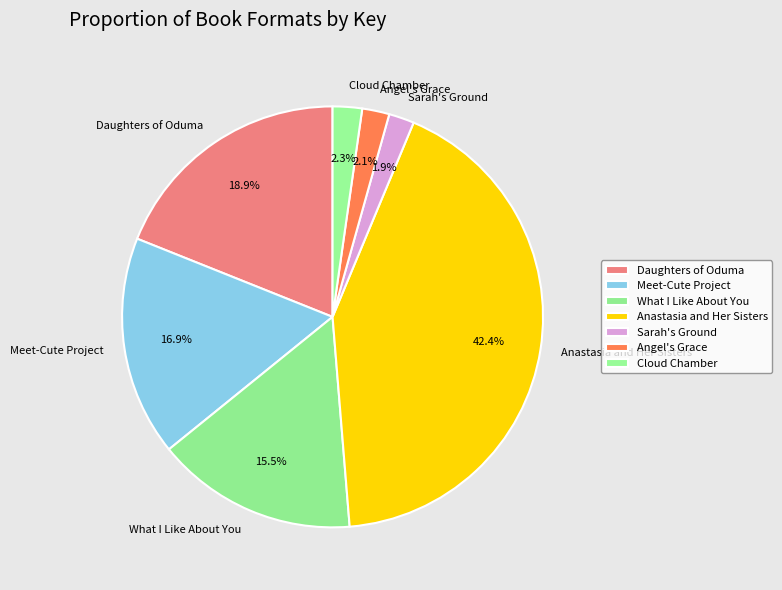

To the nearest percent, what portion does Angel's Grace represent?

2%